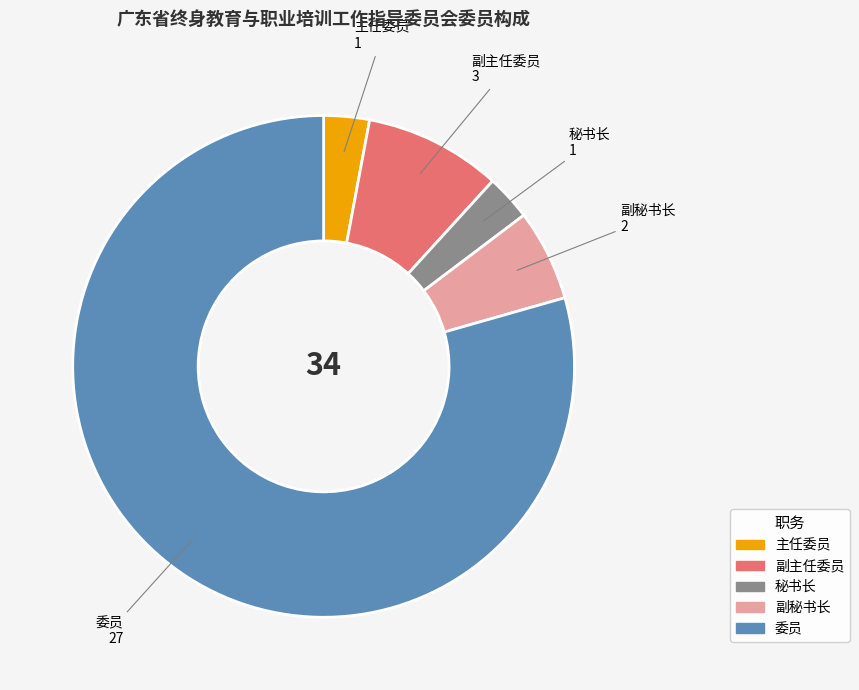

The 副主任委员 slice represents 9% of the pie. True or false?

True